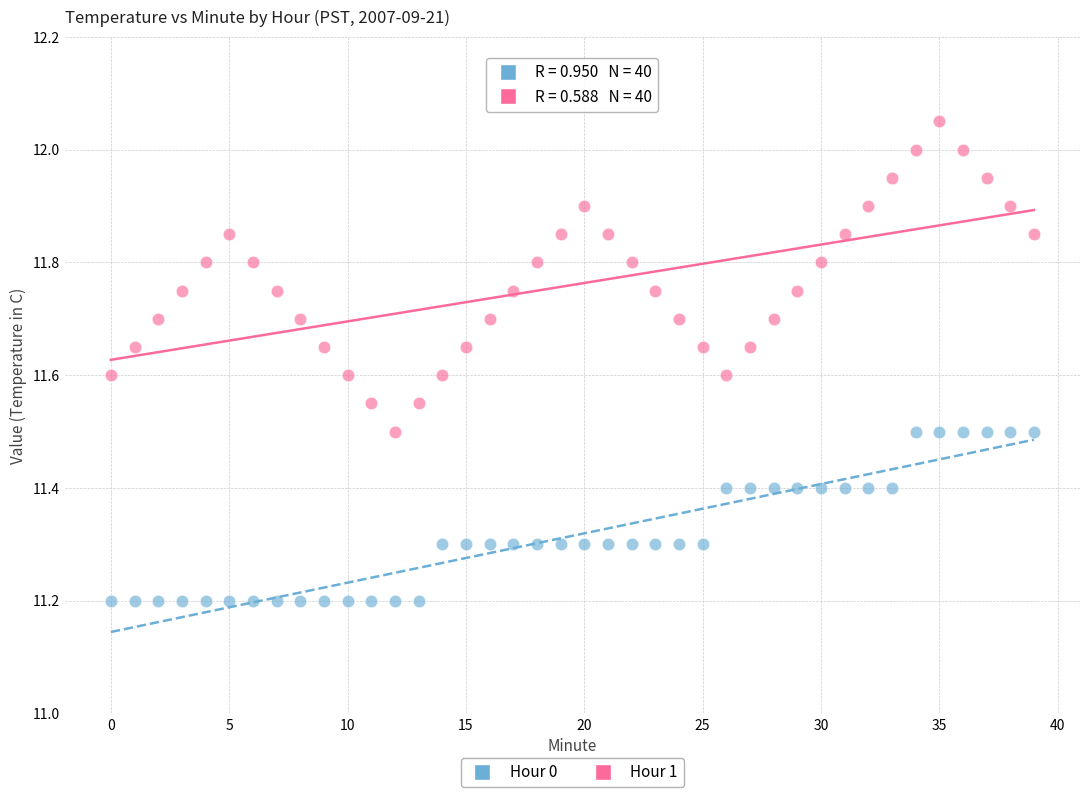

Which series reaches the minimum Y coordinate?

Hour 0